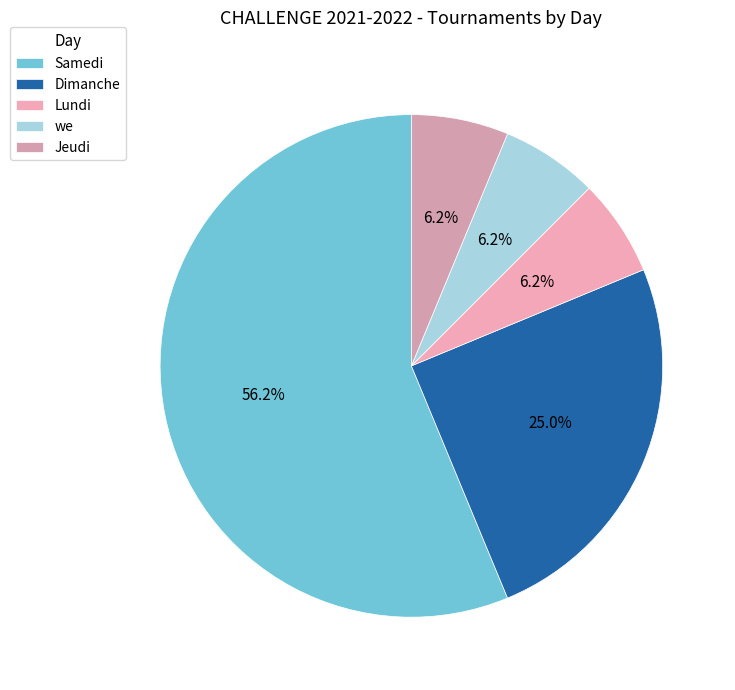

Count the number of slices in the pie.

5